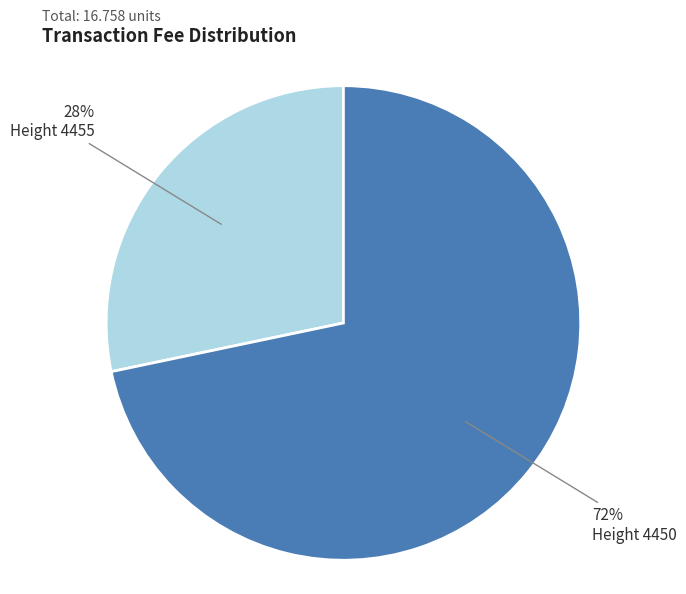

Is there any slice that represents more than half of the pie?

Yes